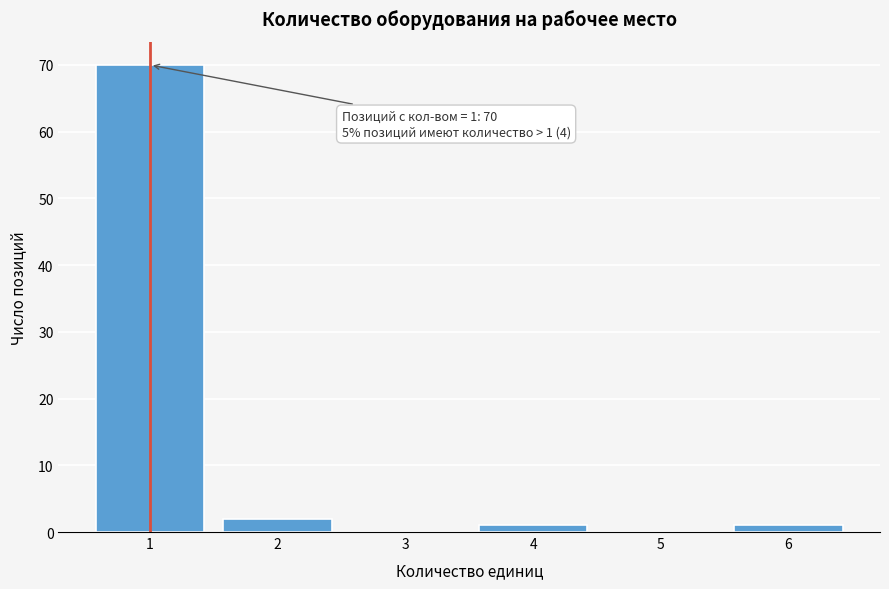

Over which range of the x-axis is the bar tallest?

0.5 to 1.5